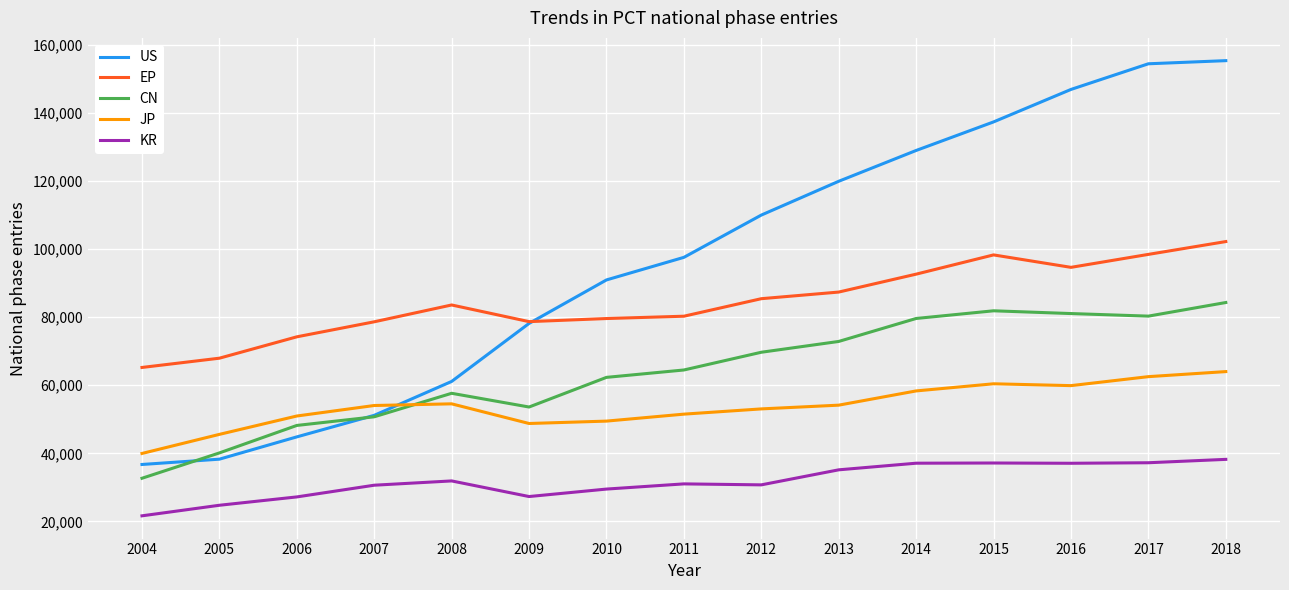

What is the difference between the highest and lowest values at 2008?

51667